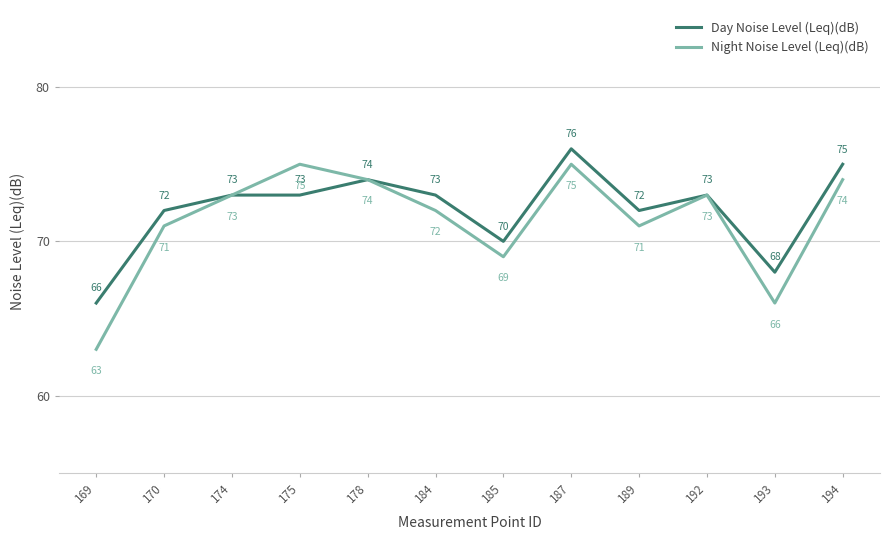

Which series has the largest range (max minus min)?

Night Noise Level (Leq)(dB)